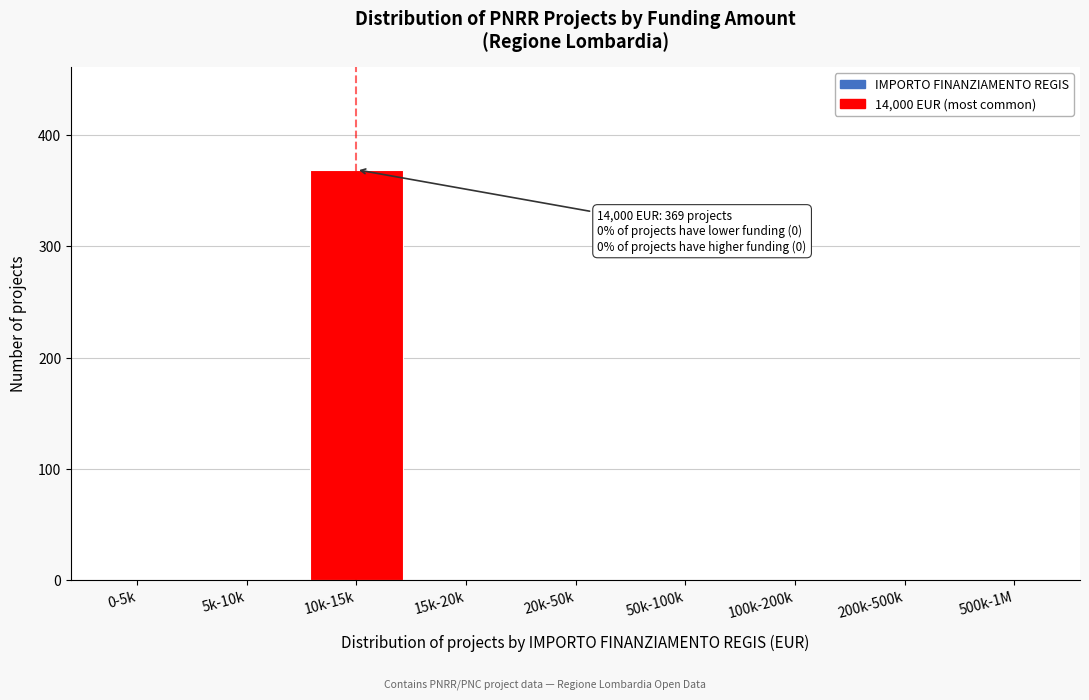

Reading left to right, list all the values displayed in this chart.

0-5k=0	5k-10k=0	10k-15k=369	15k-20k=0	20k-50k=0	50k-100k=0	100k-200k=0	200k-500k=0	500k-1M=0